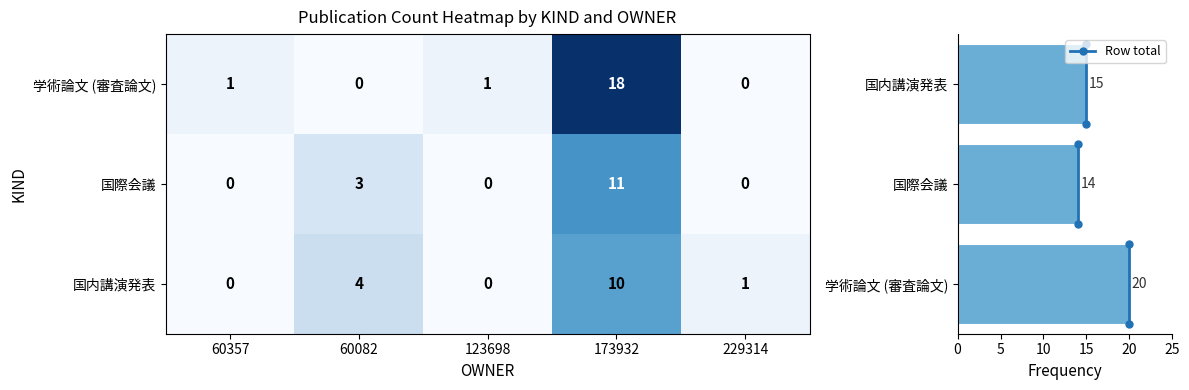

Is the value of 国内講演発表 at 60357 greater than the value of 学術論文 (審査論文) at 60082?

No